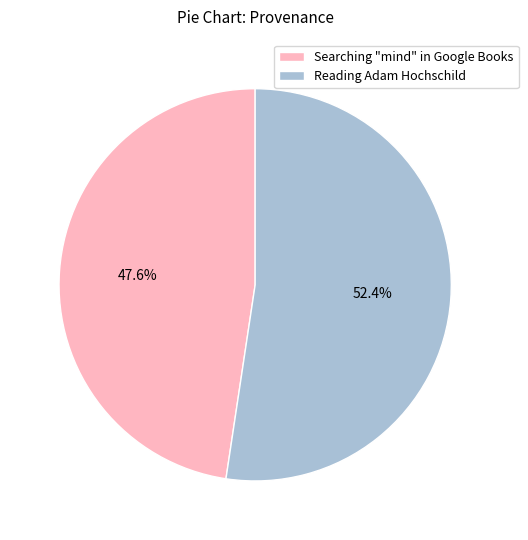

To the nearest percent, what percentage of the pie is Searching "mind" in Google Books?

48%